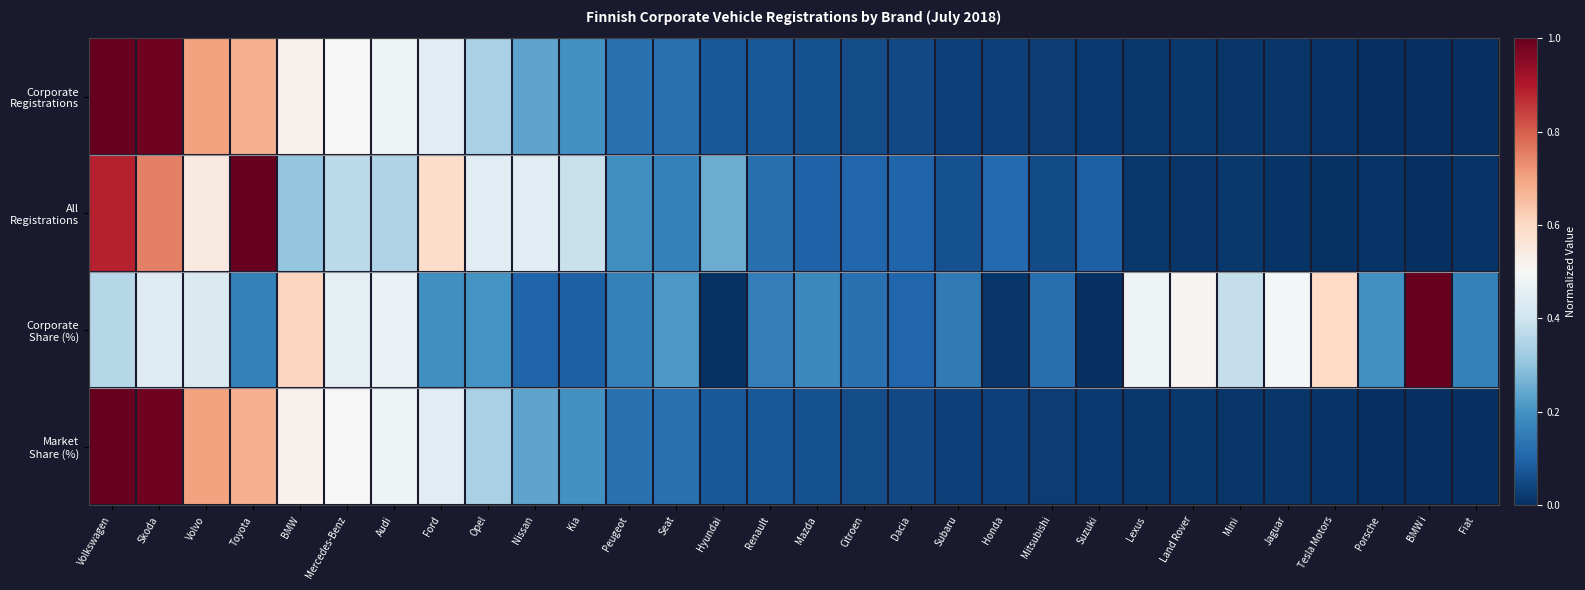

What is the total value across all series at Citroen?

0.3